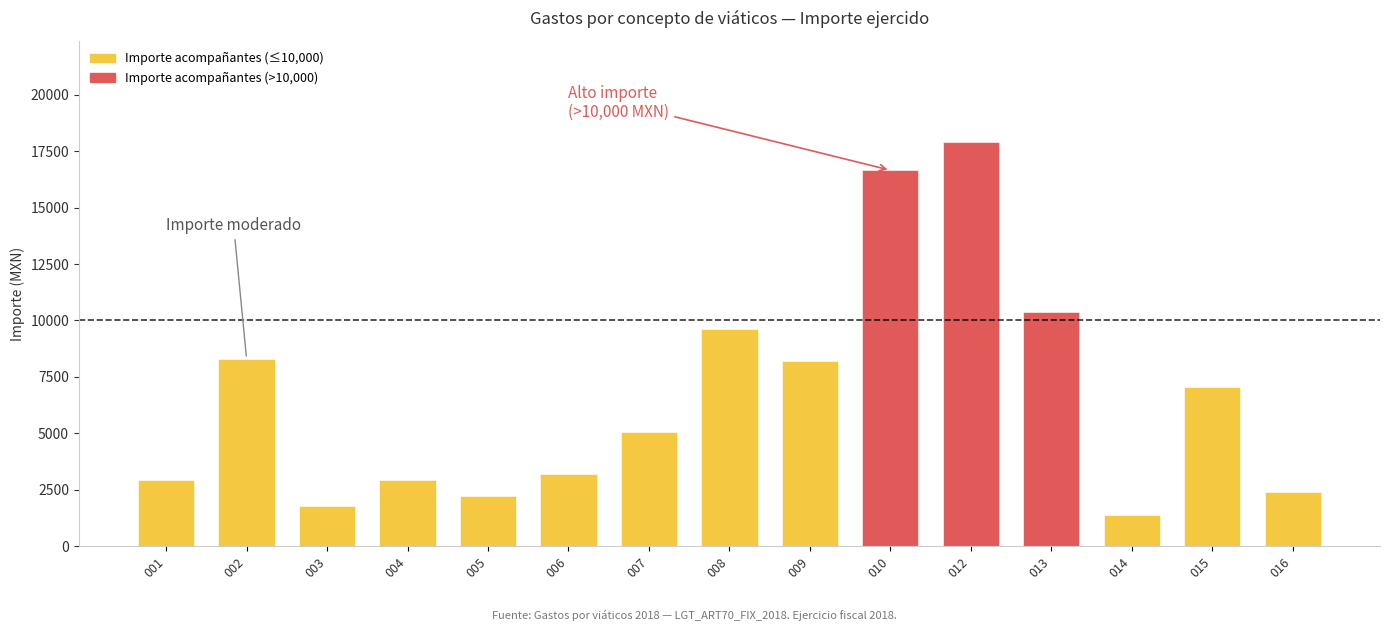

Are the bars horizontal?

No